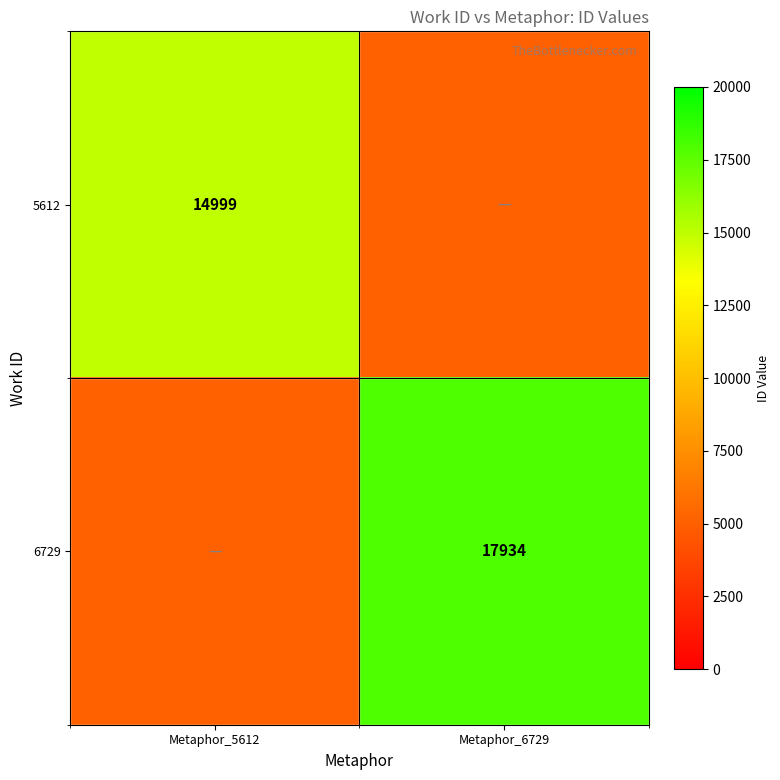

True or false: 5612 has a value of 14999 at Metaphor_5612.

True